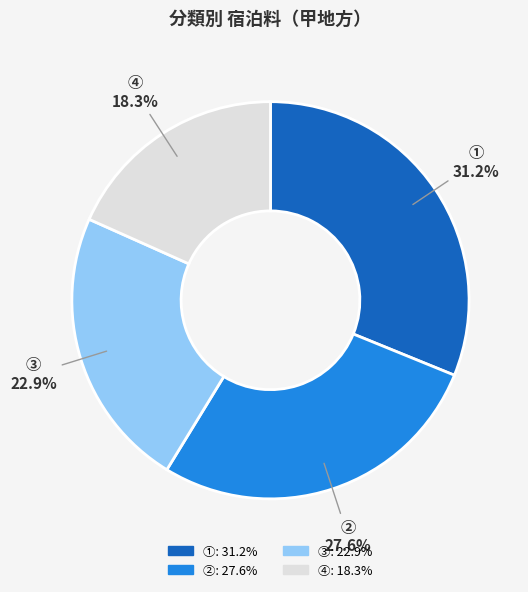

To the nearest percent, what portion does ③ represent?

23%